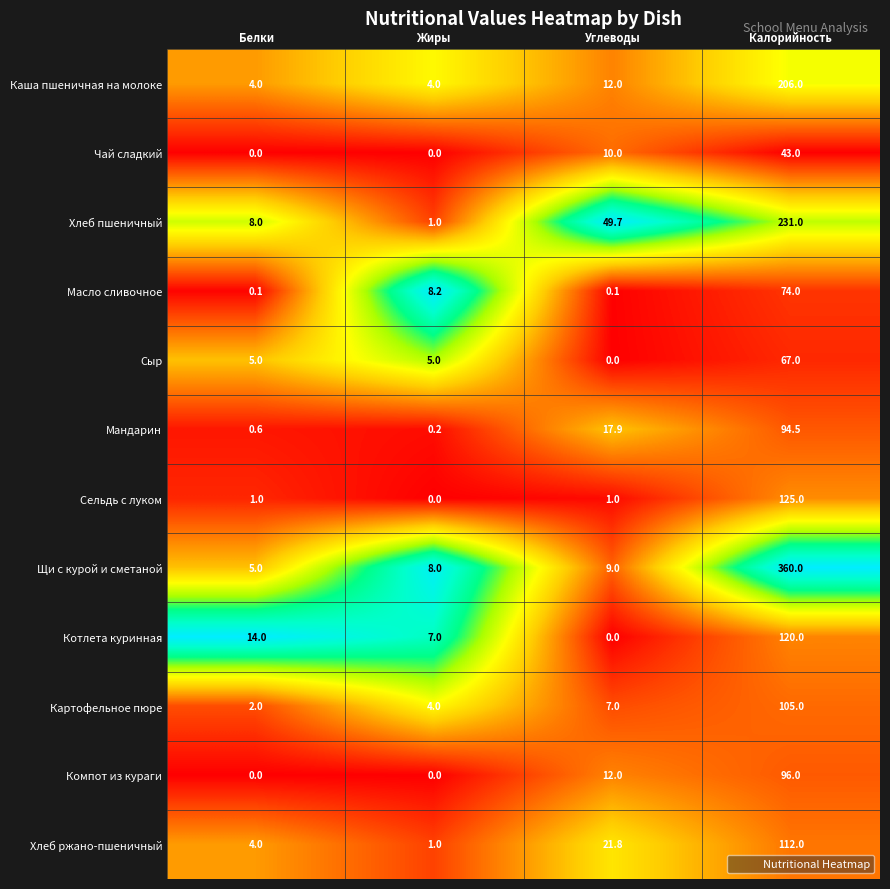

Is it true that Сельдь с луком equals 1.4 at Белки?

False